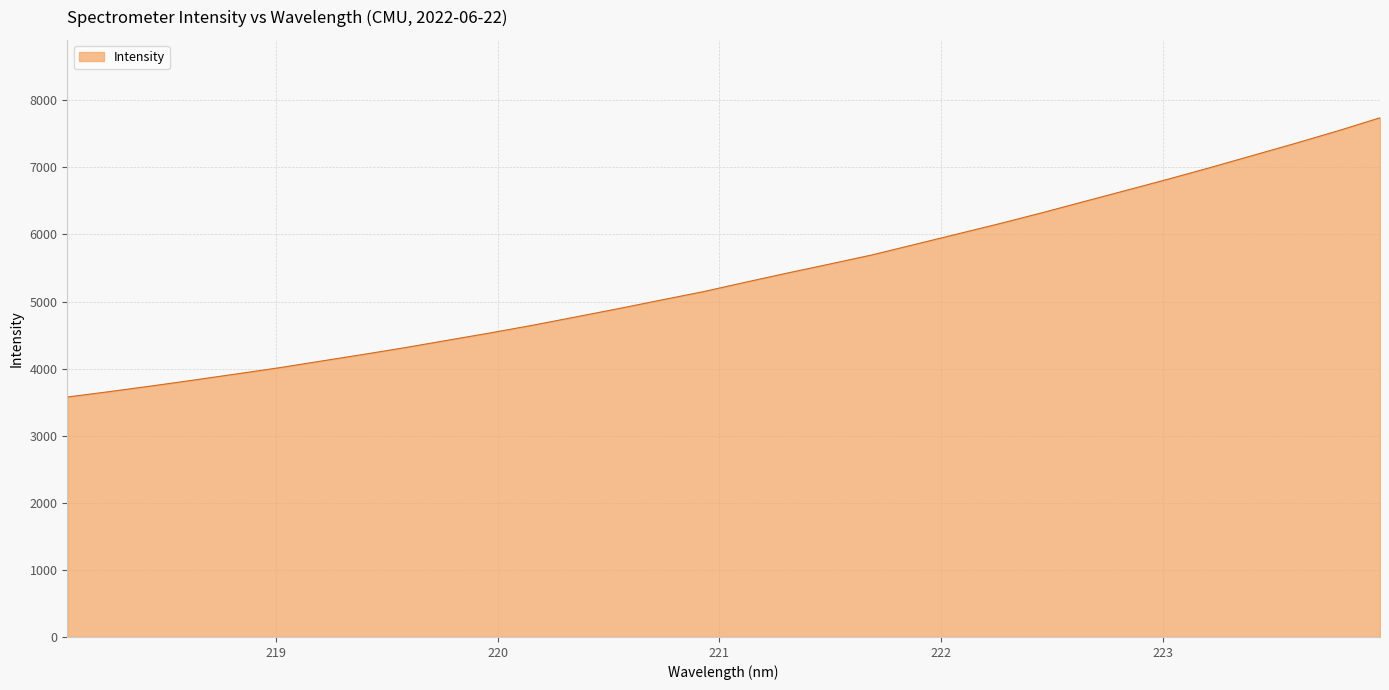

What is the smallest value displayed?

3576.8